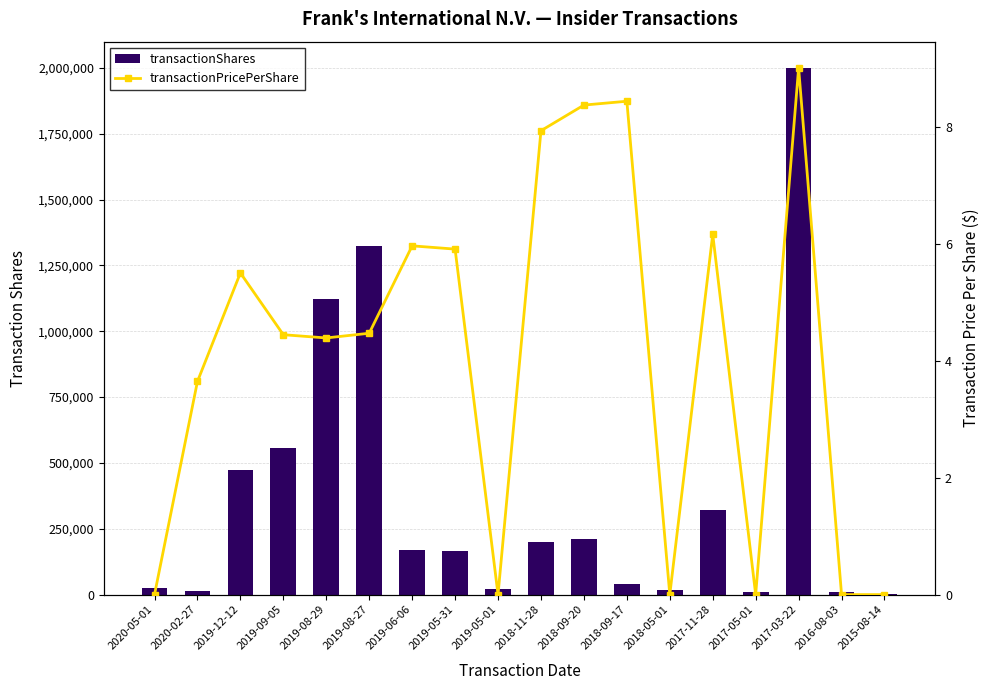

What is the maximum value shown in the chart?

2000000.0